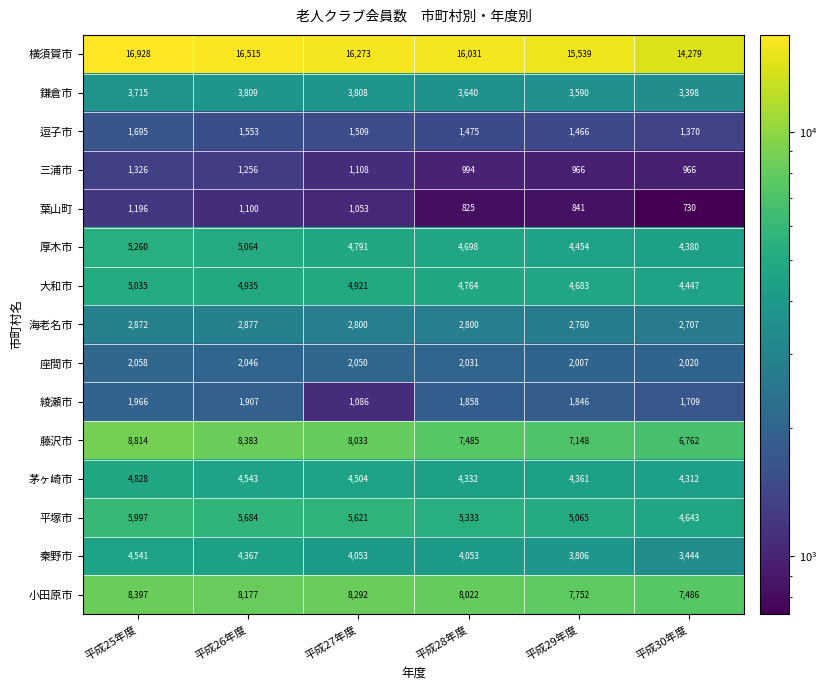

Which label corresponds to the largest value in the chart?

平成25年度